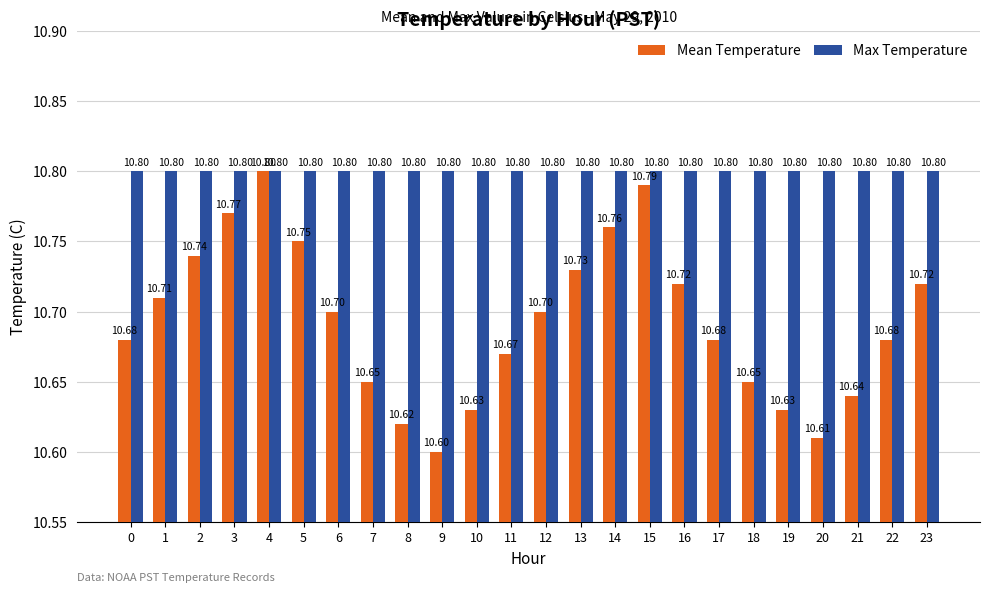

Reading left to right, list all the values displayed in this chart.

Mean Temperature: 0=10.7	1=10.7	2=10.7	3=10.8	4=10.8	5=10.8	6=10.7	7=10.7	8=10.6	9=10.6	10=10.6	11=10.7	12=10.7	13=10.7	14=10.8	15=10.8	16=10.7	17=10.7	18=10.7	19=10.6	20=10.6	21=10.6	22=10.7	23=10.7
Max Temperature: 0=10.8	1=10.8	2=10.8	3=10.8	4=10.8	5=10.8	6=10.8	7=10.8	8=10.8	9=10.8	10=10.8	11=10.8	12=10.8	13=10.8	14=10.8	15=10.8	16=10.8	17=10.8	18=10.8	19=10.8	20=10.8	21=10.8	22=10.8	23=10.8